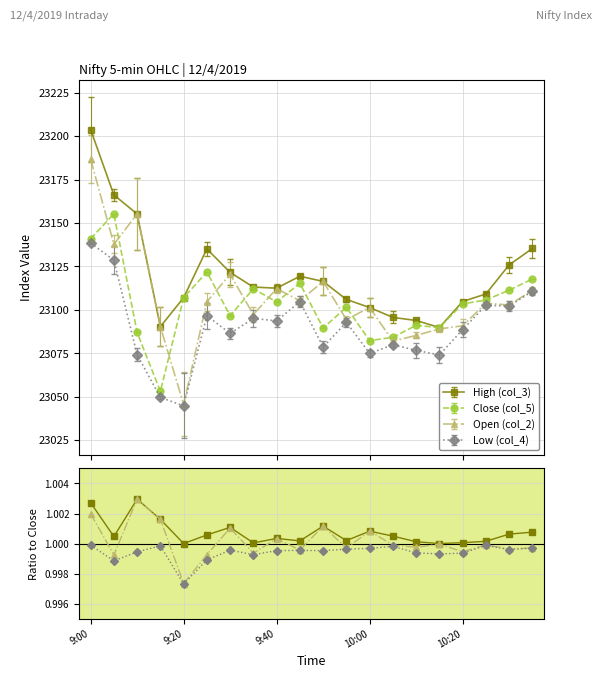

What is the lowest value of the Close (col_5) series?

23053.1